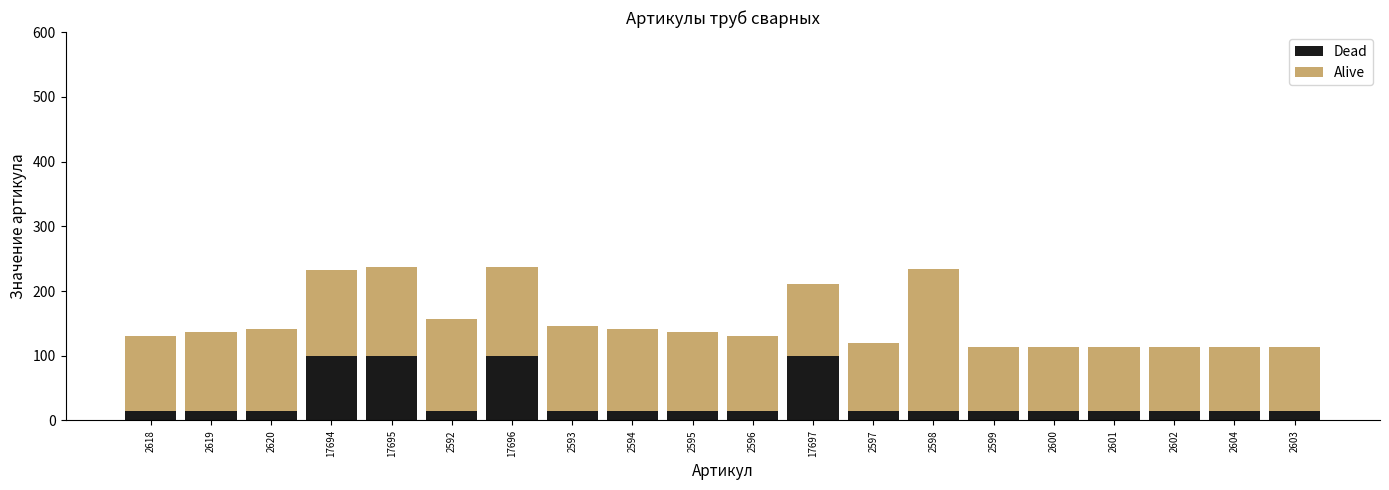

What are all the series names shown in the legend?

Dead, Alive